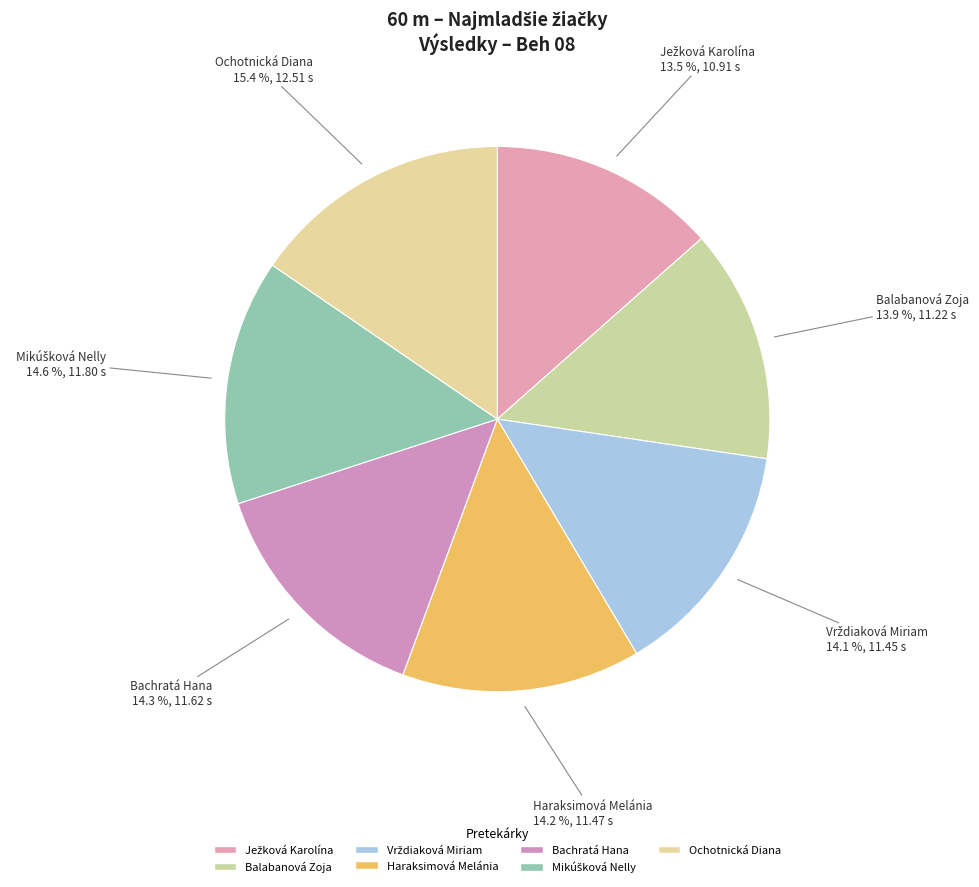

How many slices are in this pie chart?

7